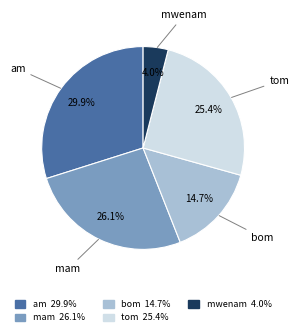

What portion of the pie excludes mwenam?

96.0%